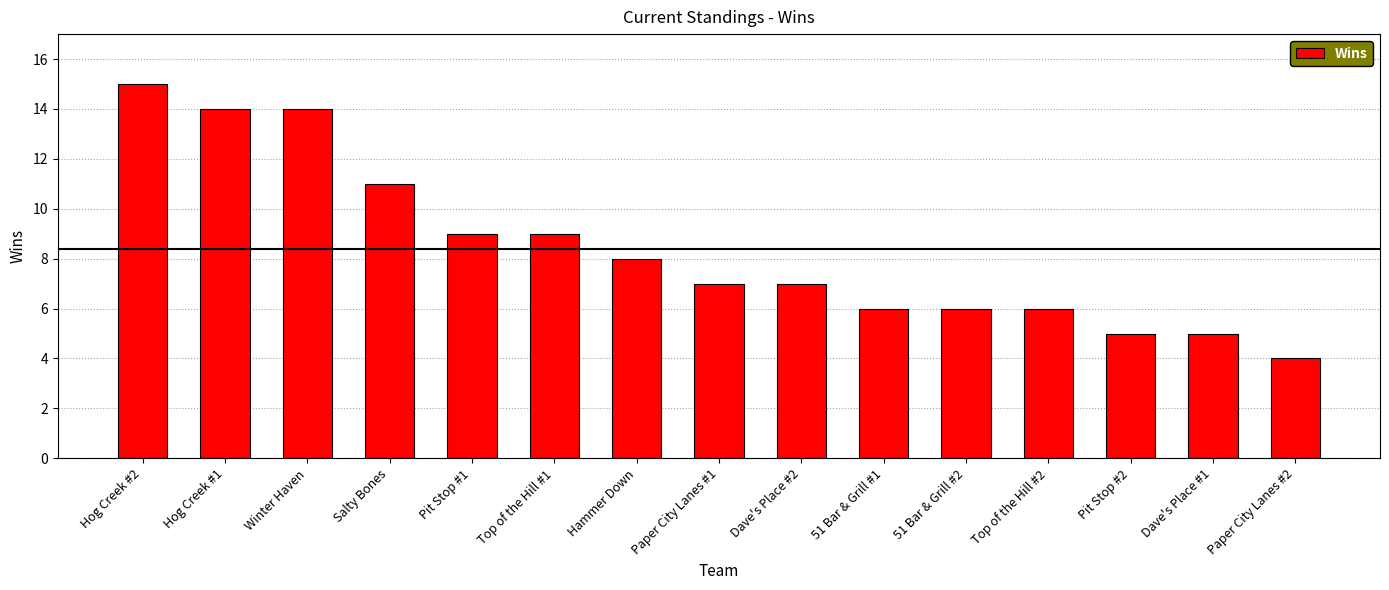

What is the maximum value shown in the chart?

15